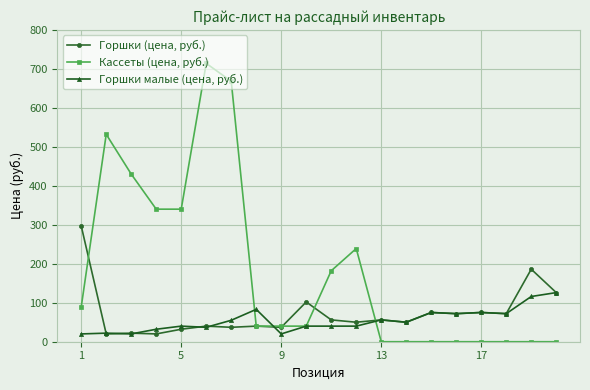

Which series has the largest range (max minus min)?

Кассеты (цена, руб.)